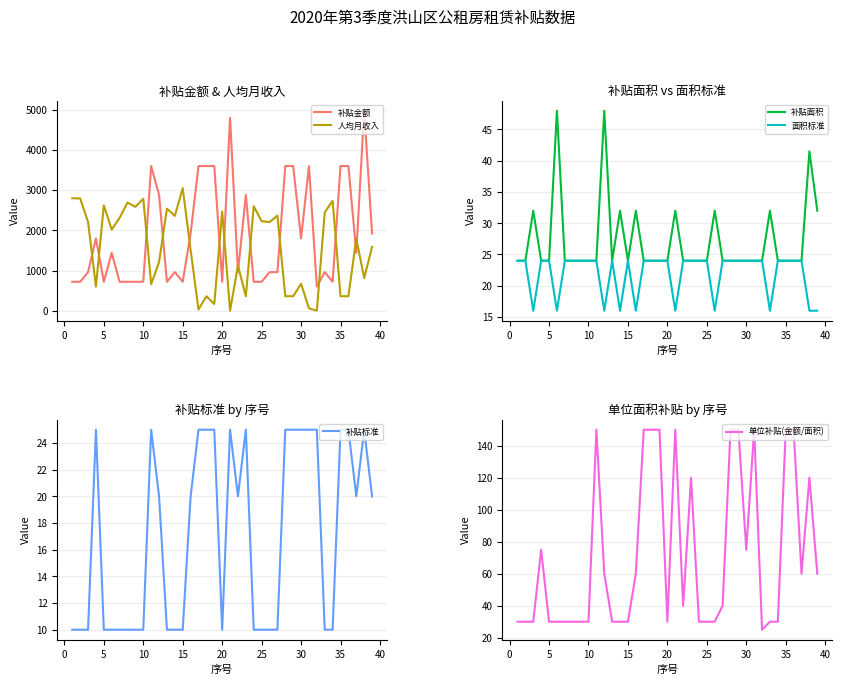

What is the highest value of the 补贴面积 series?

48.0